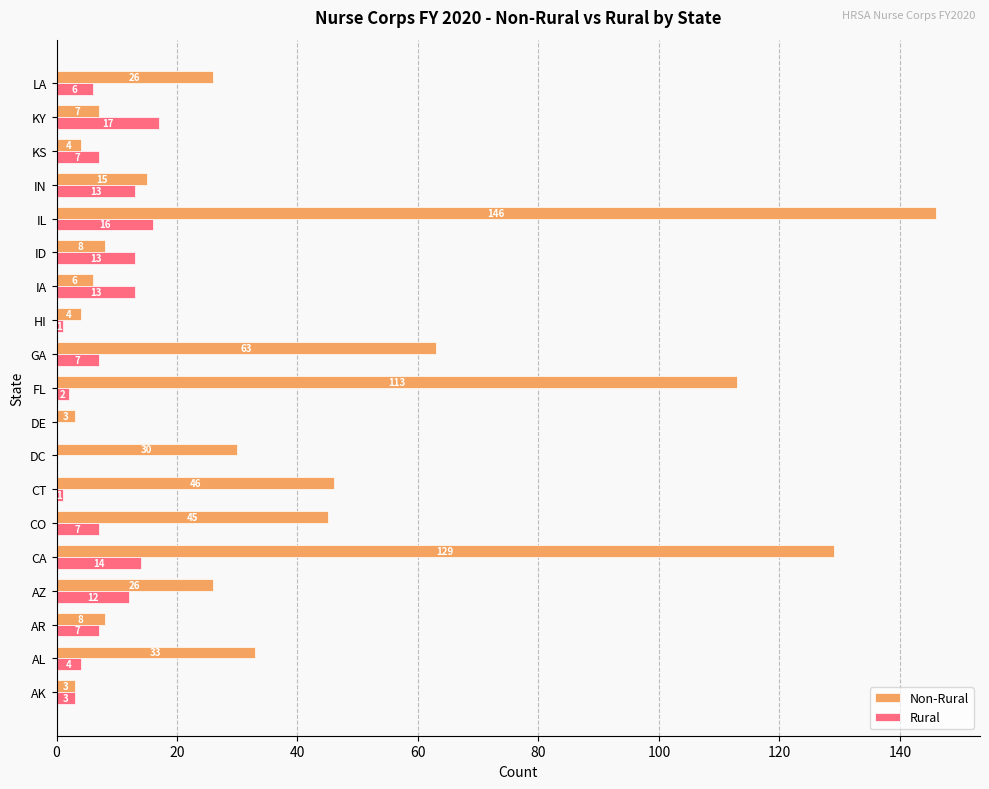

What is the average value of the Rural series?

8